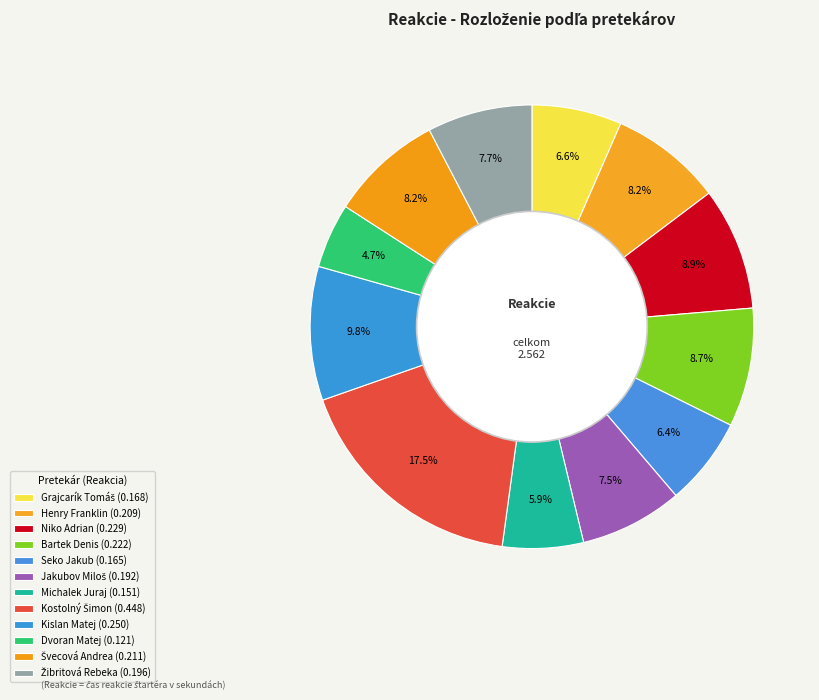

To the nearest percent, what is the combined percentage of Henry Franklin and Kostolný Šimon?

26%